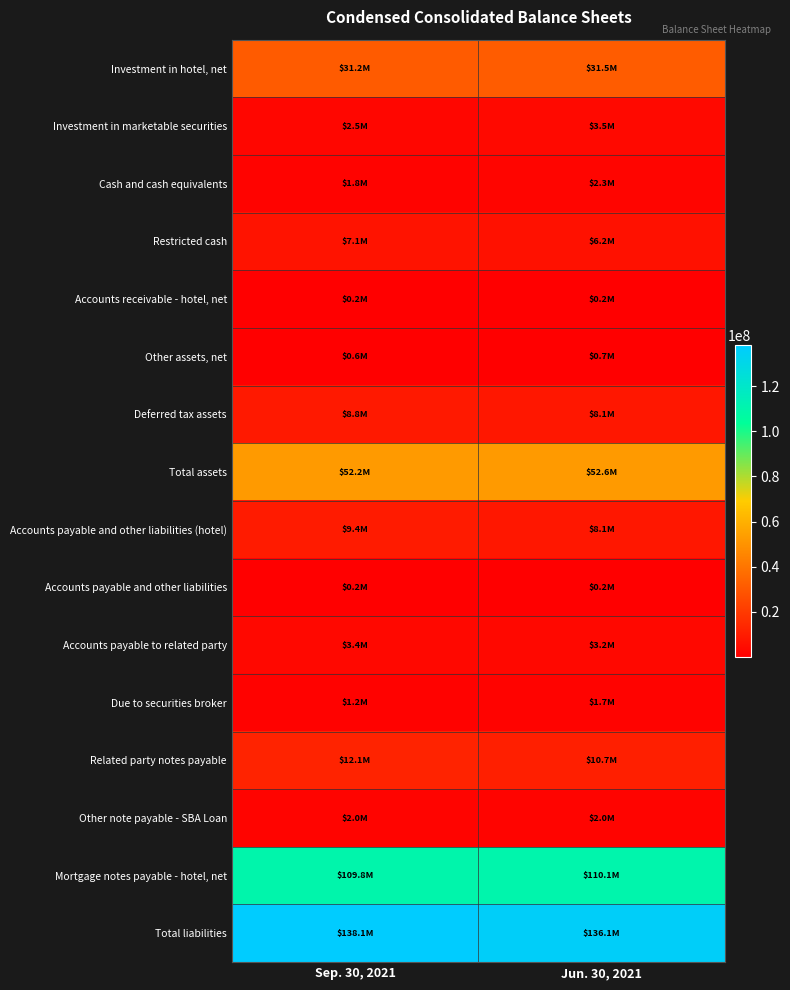

How many distinct data groups are displayed?

16